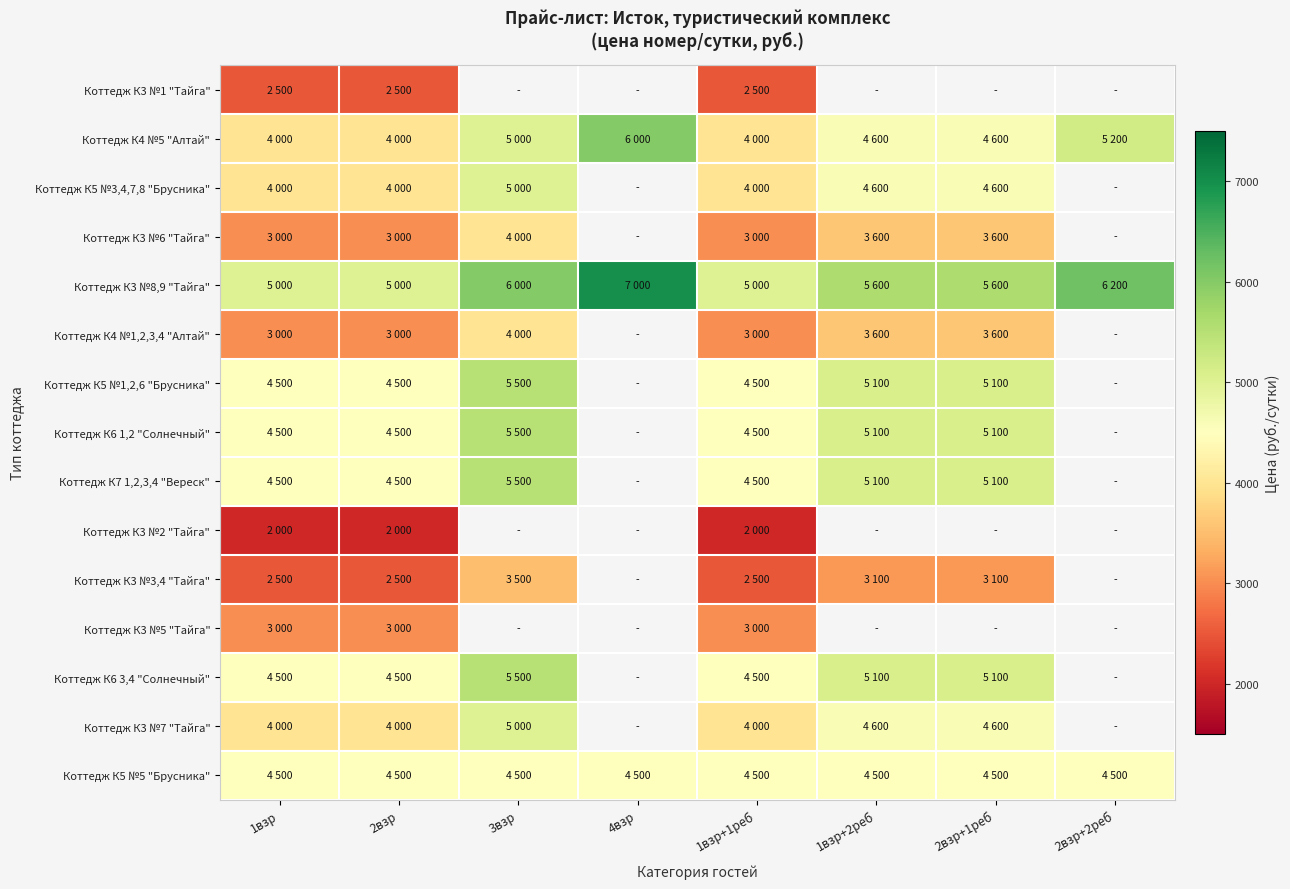

Which series changed the most between 3взр and 2взр+2реб?

Коттедж К4 №5 "Алтай"